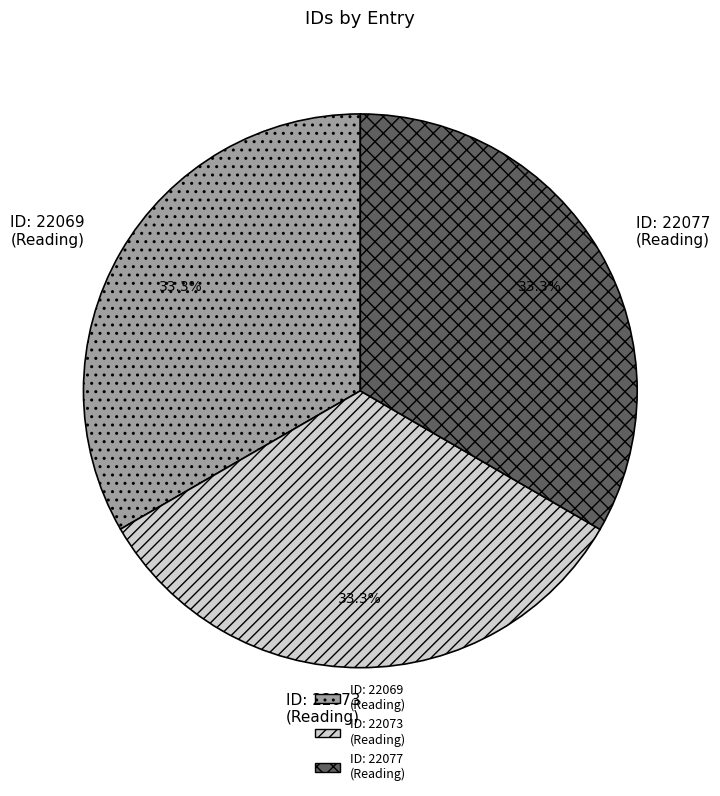

How many slices are in this pie chart?

3